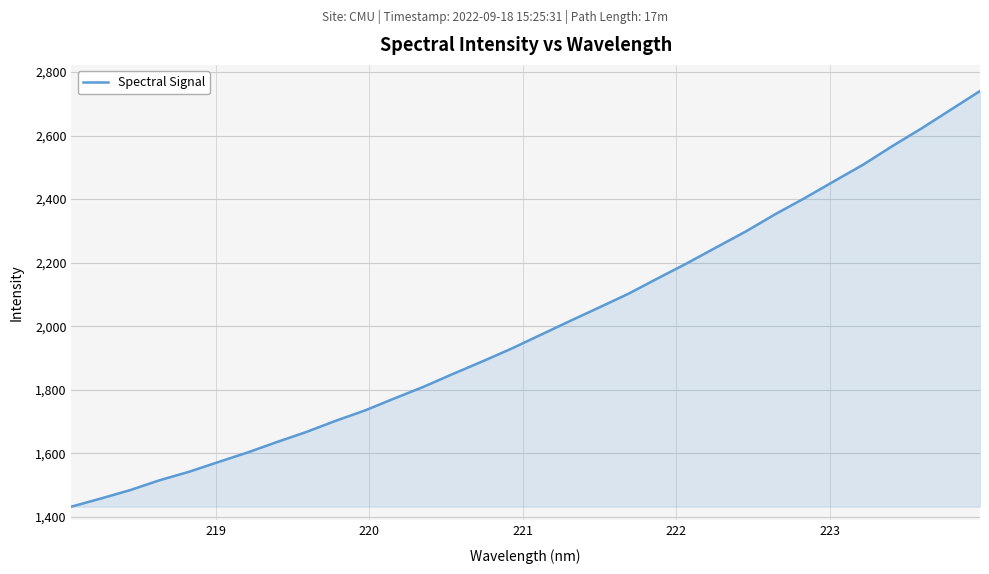

What is the maximum value shown in the chart?

2740.1